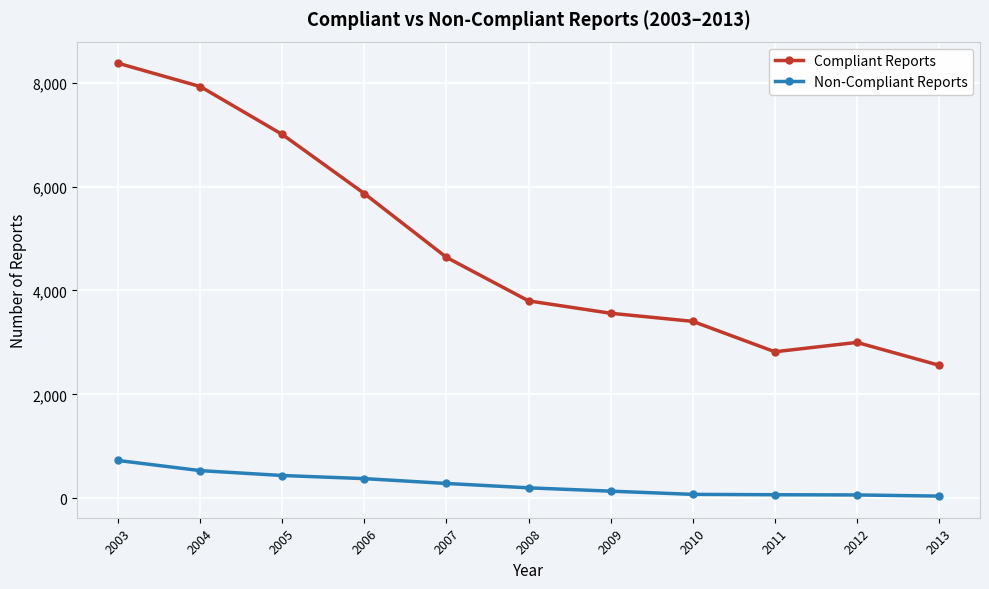

In Compliant Reports, how many points are lower than both neighbors (excluding endpoints)?

1